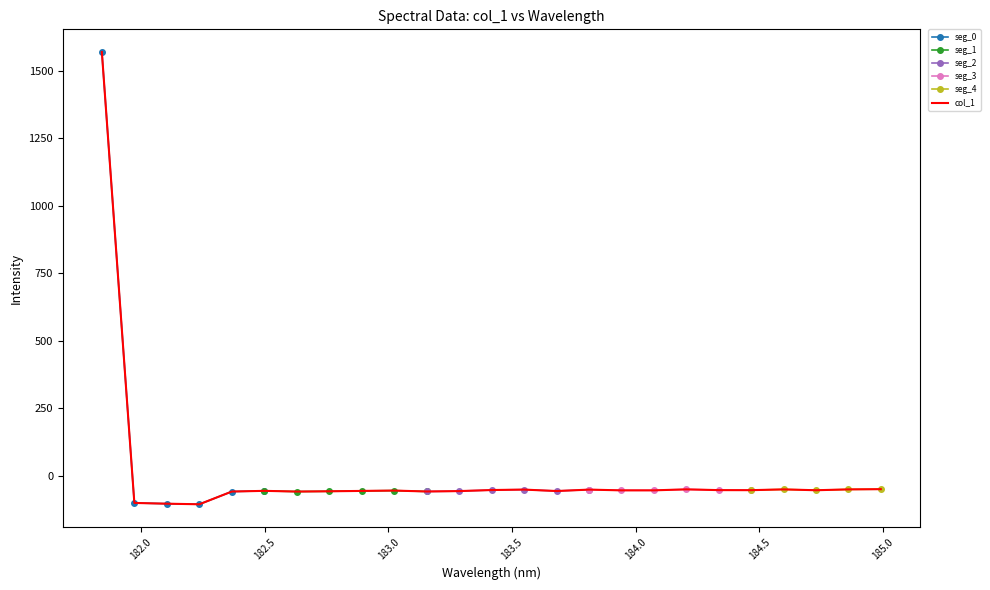

Rank the categories by value from highest to lowest.

181.8418, 184.9911297472, 184.2046578328, 184.5979655002, 184.8600909338, 183.5488263418, 183.811206745, 183.4176122368, 184.3357763242, 184.46687888, 184.7290361848, 184.0735234058, 183.9423730432, 183.0238743082, 182.498667305, 182.8925964608, 183.6800245112, 183.2863821962, 182.7613026778, 183.15513622, 182.3673257152, 182.6299929592, 181.9732053322, 182.1045947288, 182.2359681898